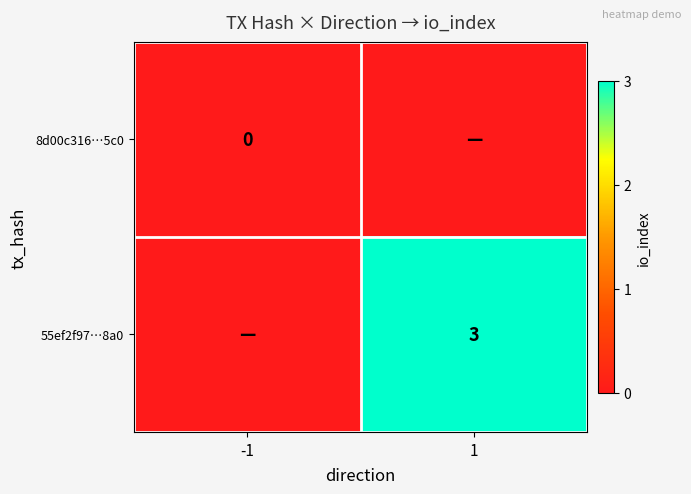

The value of 55ef2f97…8a0 at 1 is 5. True or false?

False